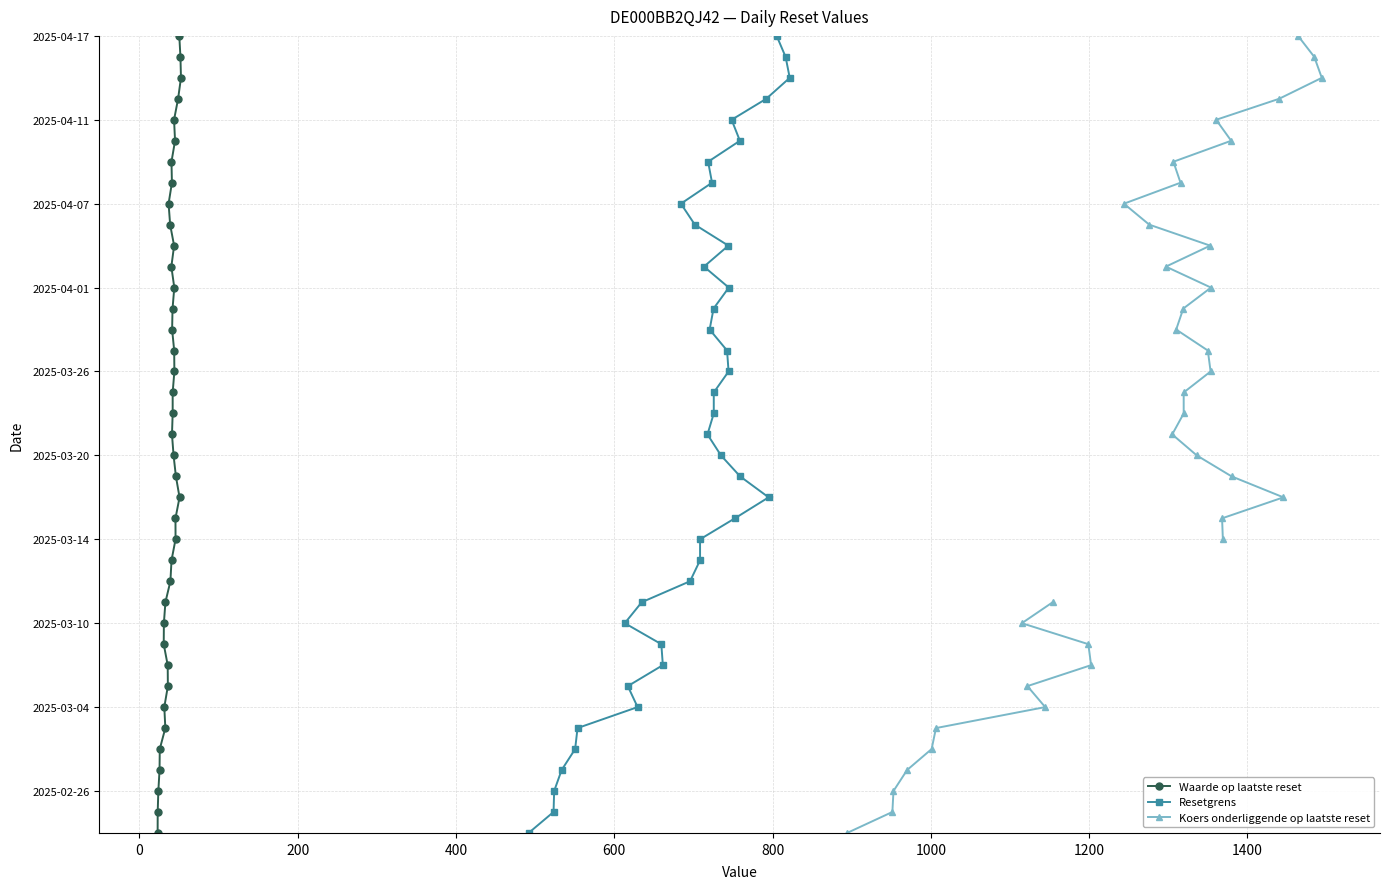

True or false: Resetgrens and Waarde op laatste reset cross at least once.

False